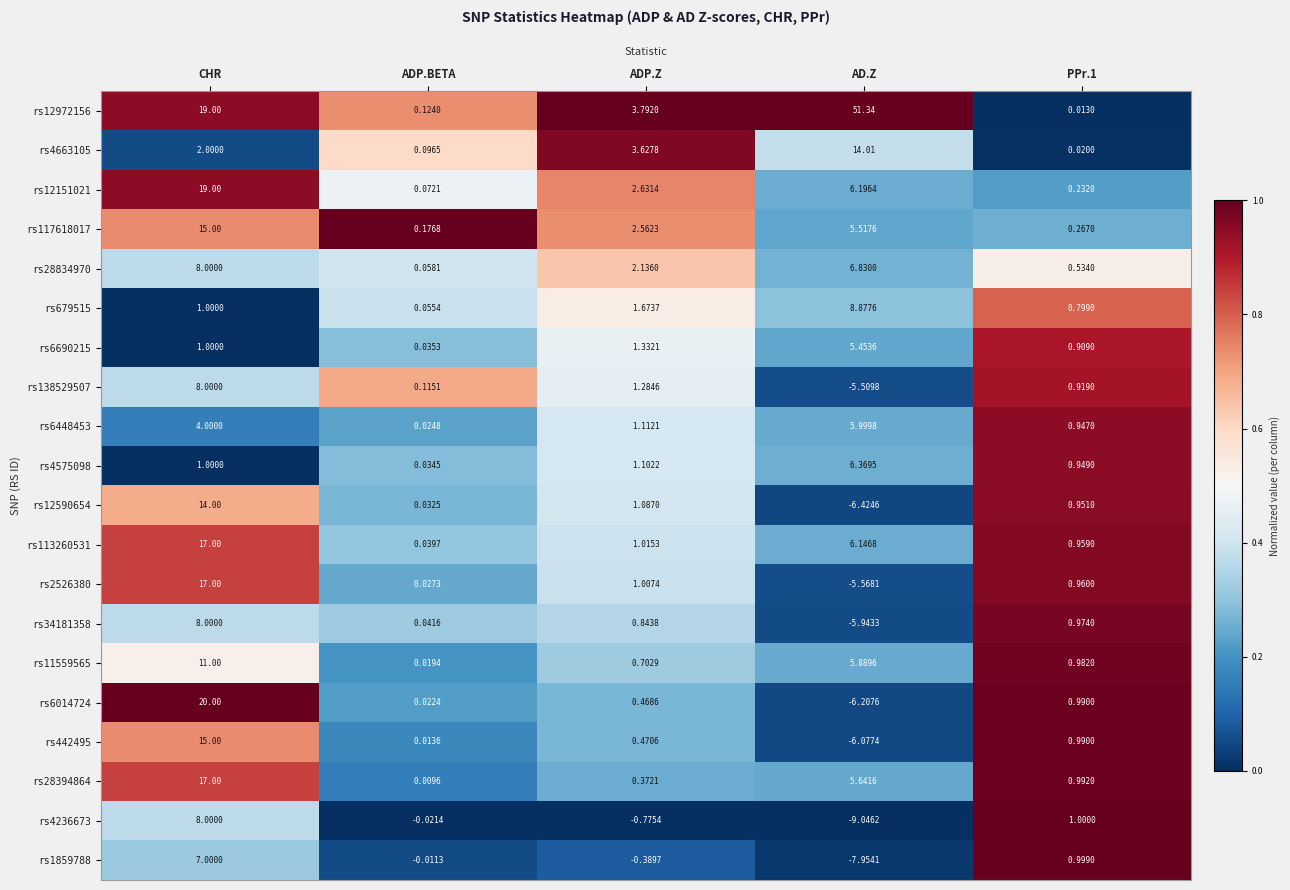

At which label does rs4236673 reach its peak?

CHR